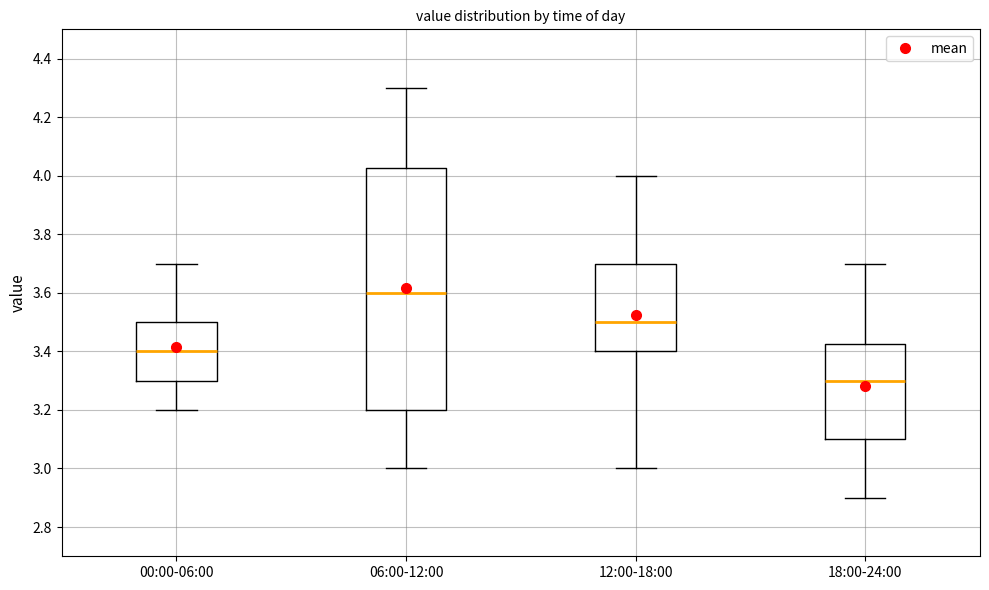

Which box's median line is the lowest?

18:00-24:00